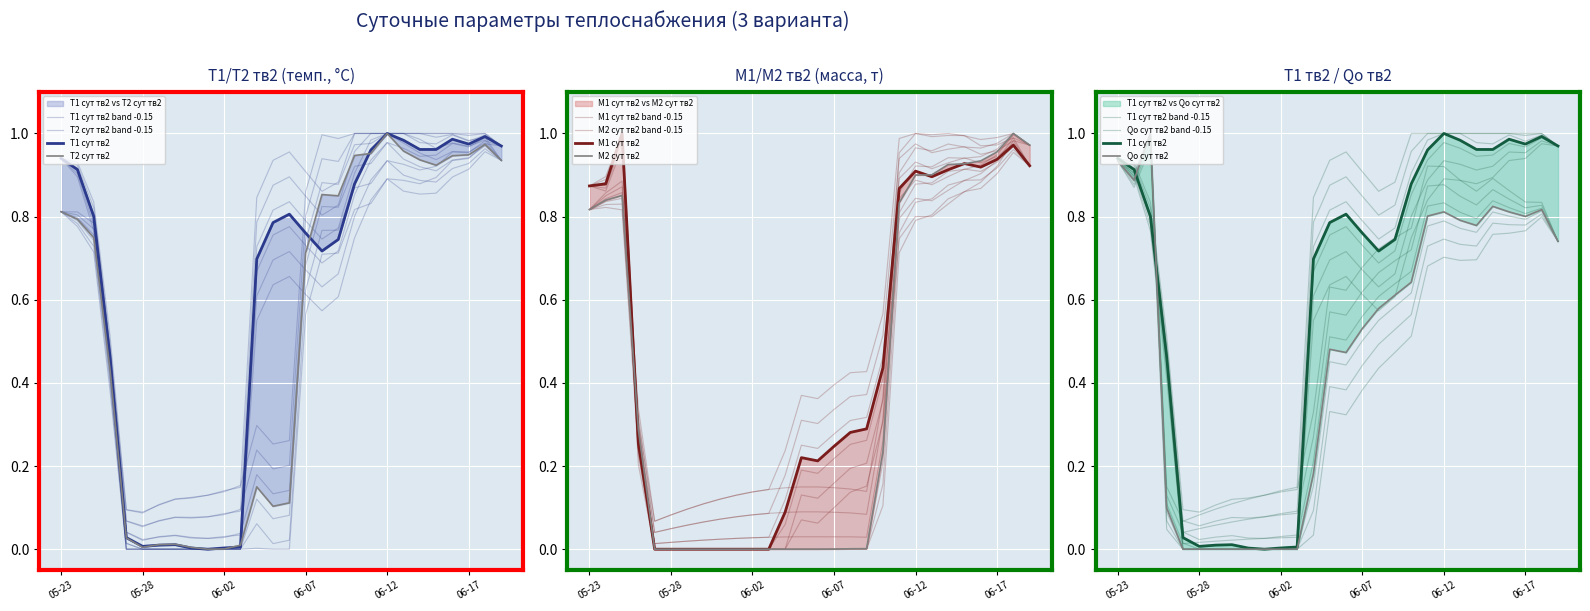

Between 2013-06-18 and 2013-06-16, which is larger?

2013-06-18